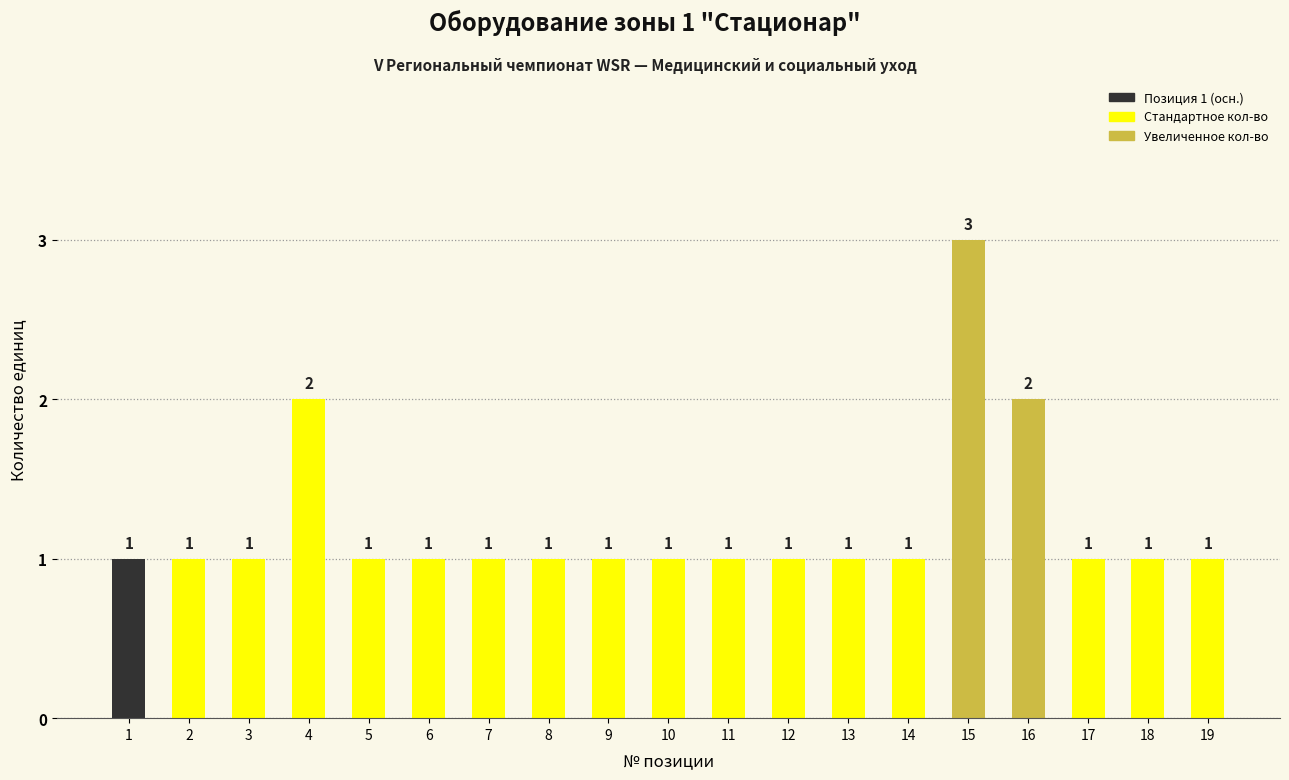

What is the sum of the values at 3 and 4?

3